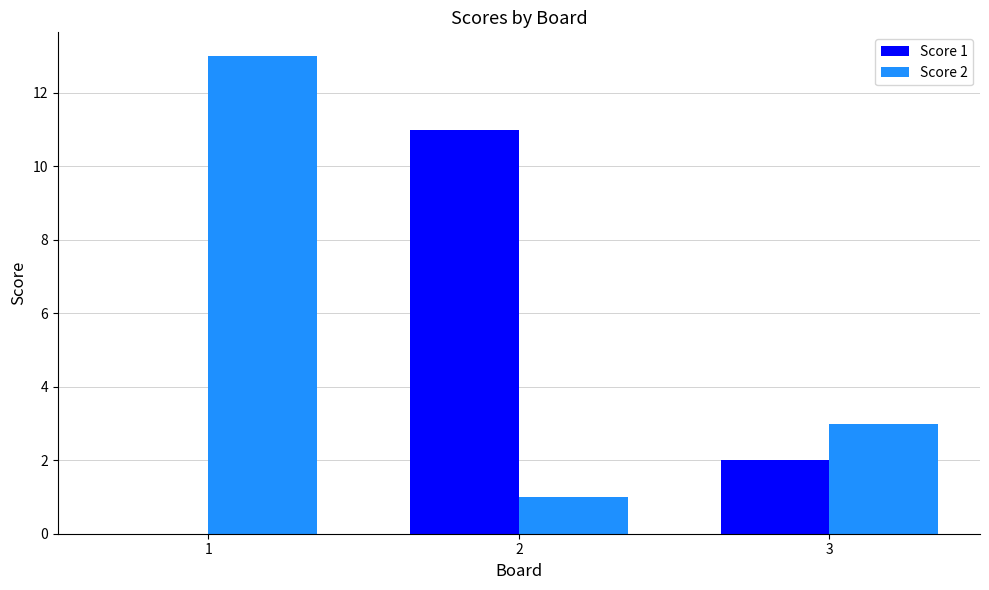

Which series has the largest total across all categories?

Score 2